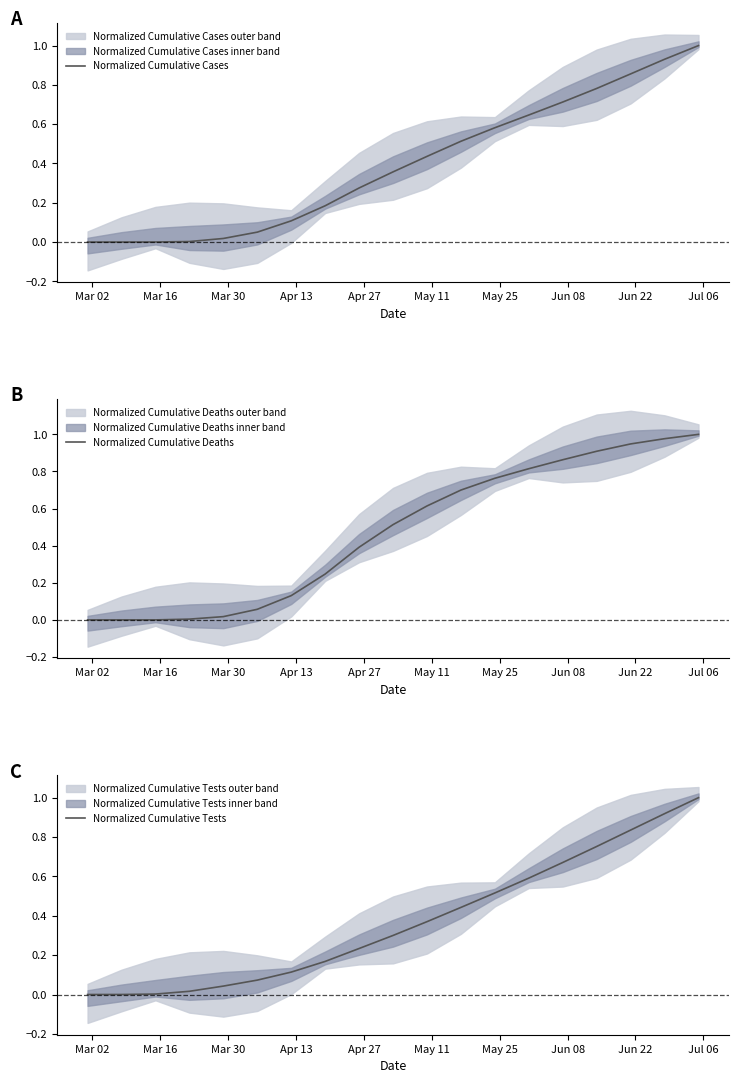

What is the highest value of the Normalized Cumulative Cases series?

1.0